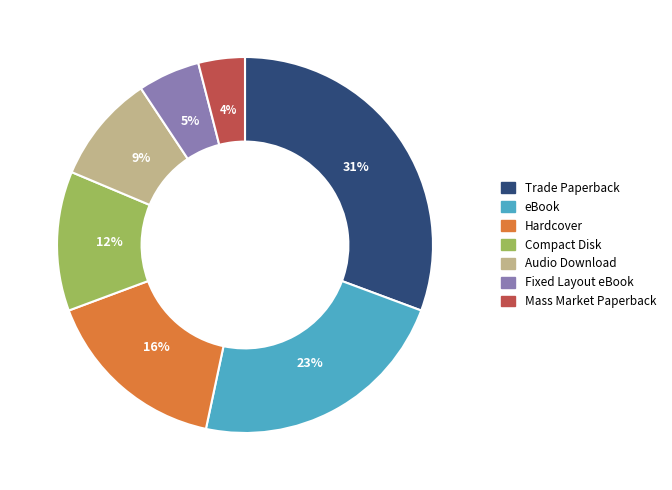

How many slices are in this pie chart?

7